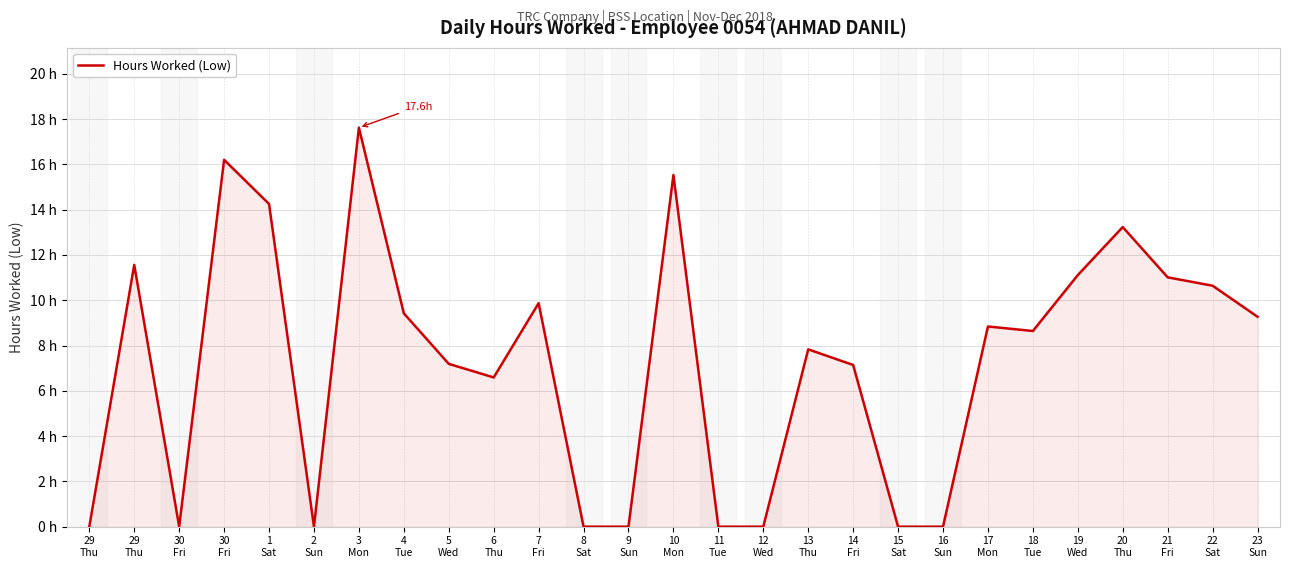

What is the value of the 23rd point from the left?

11.1